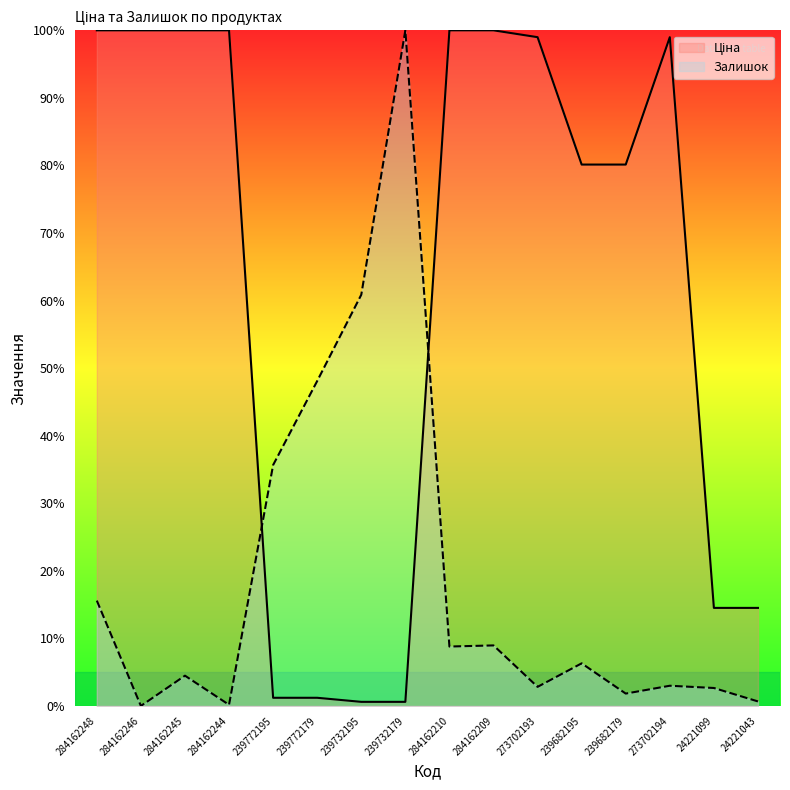

Where do Ціна and Залишок first cross each other?

284162244 and 239772195